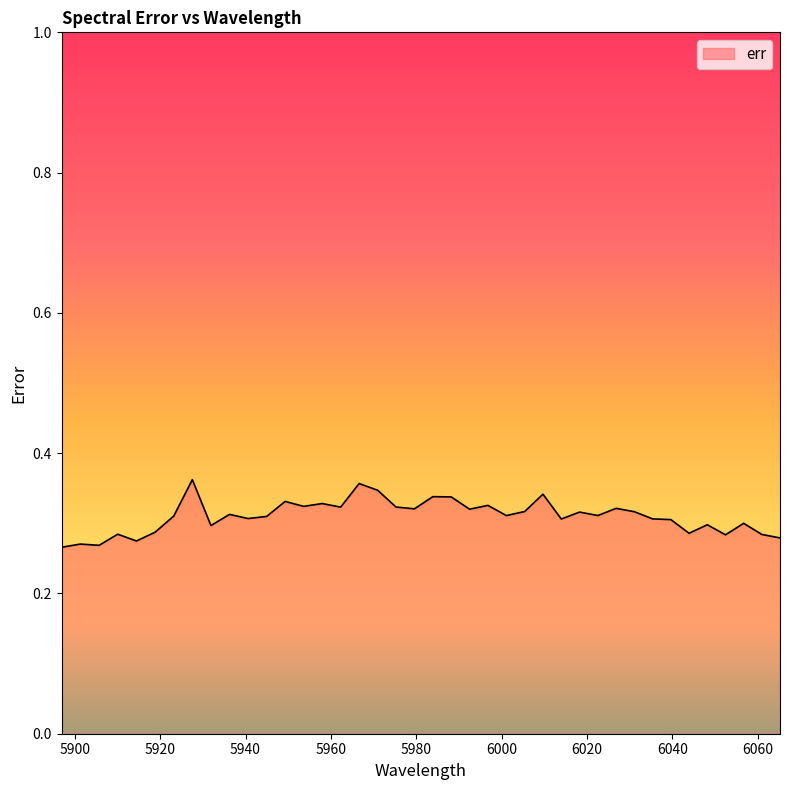

Rank the categories by value from lowest to highest.

5896.908261422, 5905.679567115999, 5901.296122758001, 5914.433441982001, 6065.24931066, 6052.473329785999, 6060.993341902, 5910.058652908, 6043.942310443999, 5918.8039927499985, 5931.890790748001, 6048.209214271999, 6056.734693064001, 6039.6725822240005, 6013.9927531719995, 6035.399991816, 5940.59517347, 5944.9414849760005, 5923.170363624, 6001.111532772, 6022.56466435, 5936.244960386001, 6018.280236922, 6031.124501423999, 6005.408443187999, 5992.507989778001, 5979.577698143999, 6026.846071534002, 5962.288756328, 5975.260759284, 5953.622611131999, 5996.811395952, 5957.95753058, 5949.283946443999, 5988.201267863999, 5983.891185541999, 6009.702168432001, 5970.940320858001, 5966.61633648, 5927.53260958